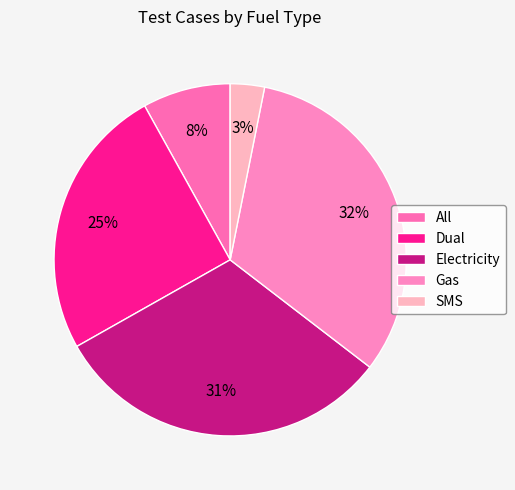

Rank the categories by value from lowest to highest.

SMS, All, Dual, Electricity, Gas